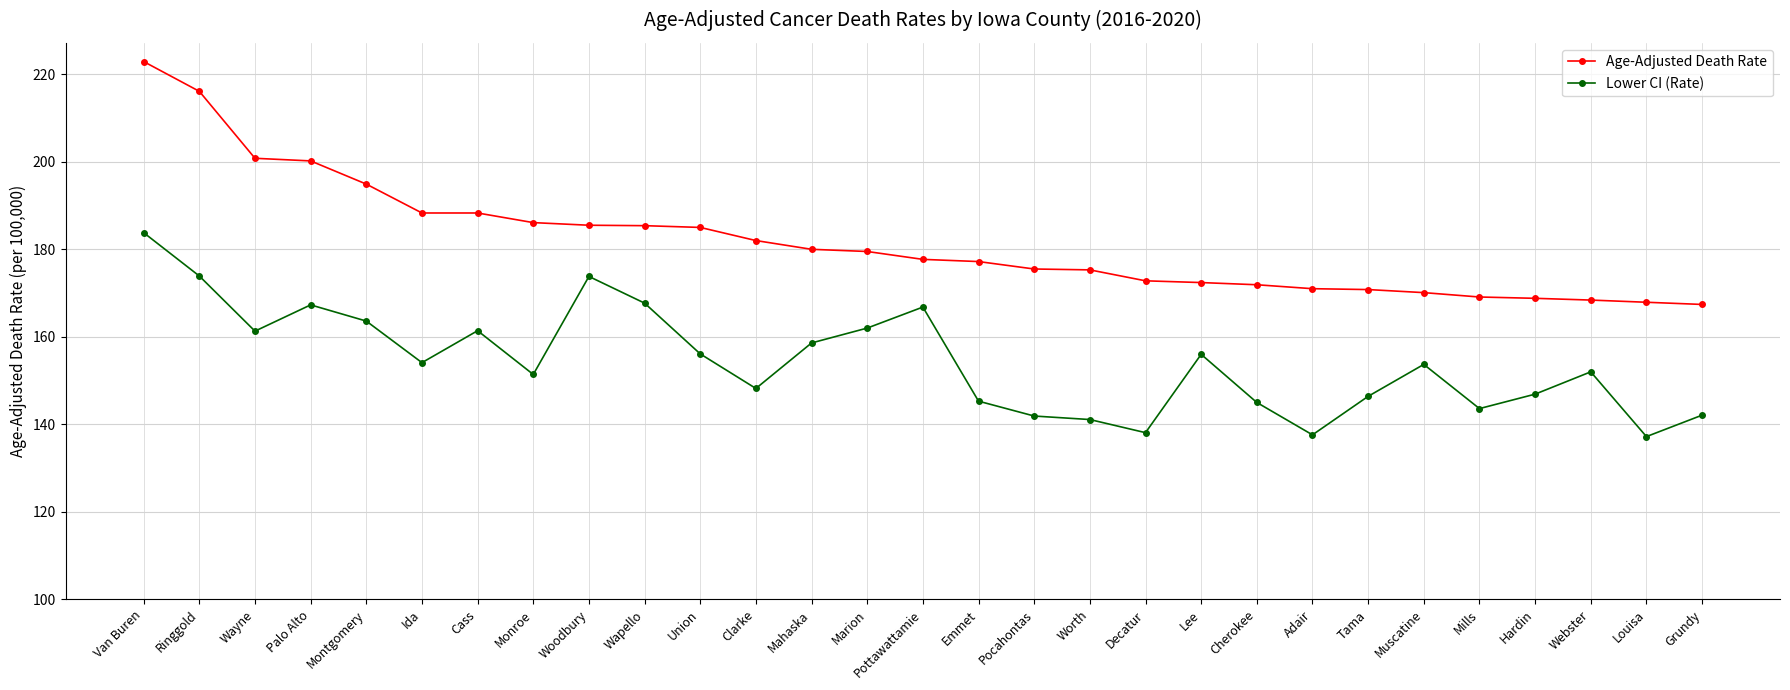

What is the value of the Age-Adjusted Death Rate point at the 13th from the left?

180.0